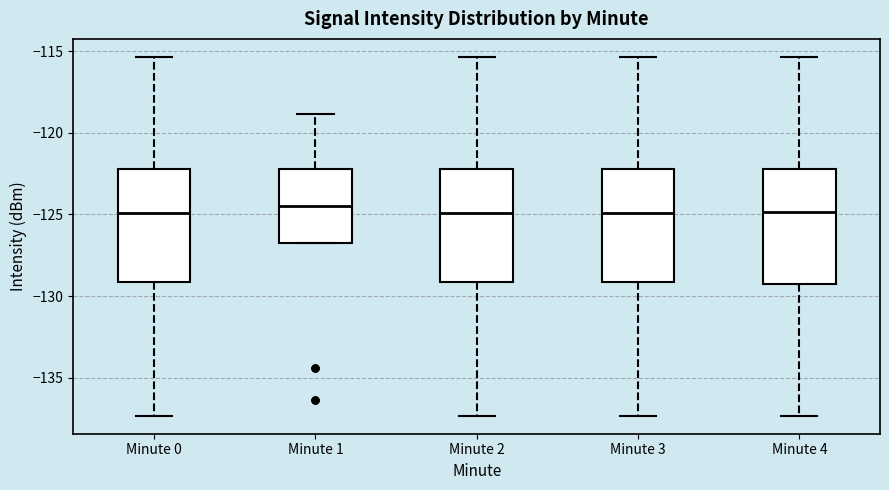

Reading left to right, read every box against the y-axis: the position of its median line, the range the box covers, and the ends of its whiskers. The values are not printed on the chart, so give them approximately, as read against the axis.

Minute 0: median -125.0, box -129.0 to -122.0, whiskers -137.5 to -115.5
Minute 1: median -124.5, box -126.5 to -122.0, whiskers -126.5 to -119.0
Minute 2: median -125.0, box -129.0 to -122.0, whiskers -137.5 to -115.5
Minute 3: median -125.0, box -129.0 to -122.0, whiskers -137.5 to -115.5
Minute 4: median -125.0, box -129.5 to -122.0, whiskers -137.5 to -115.5